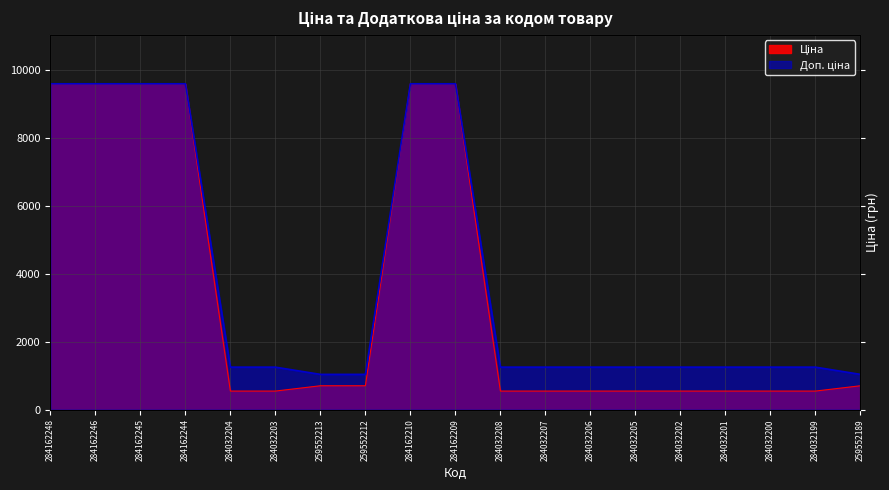

List the labels in order of Ціна value, largest first.

284162248, 284162246, 284162245, 284162244, 284162210, 284162209, 259552213, 259552212, 259552189, 284032204, 284032203, 284032208, 284032207, 284032206, 284032205, 284032202, 284032201, 284032200, 284032199